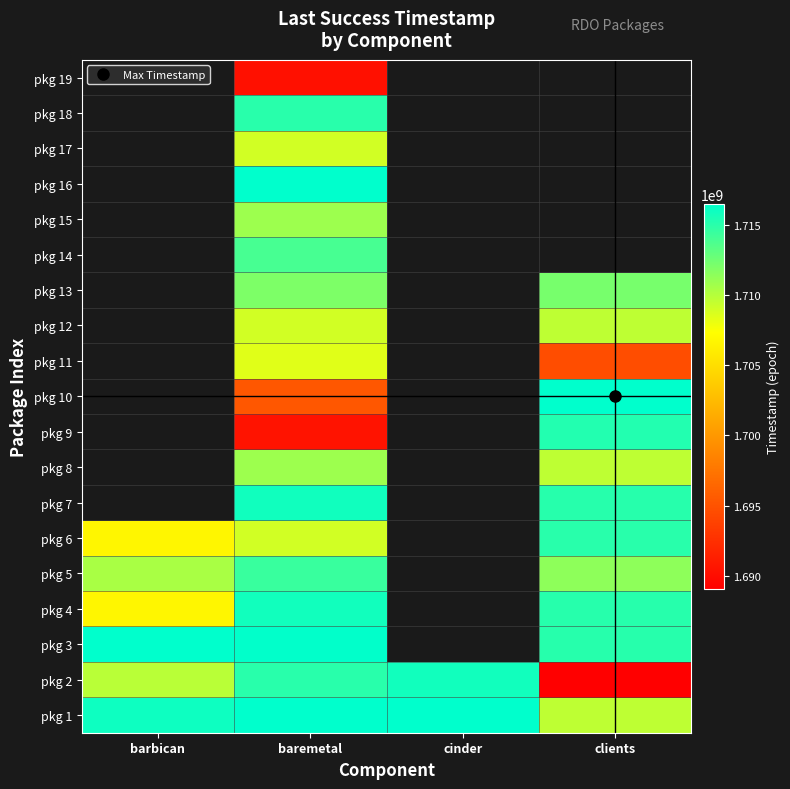

At which category is the sum across all series the highest?

baremetal